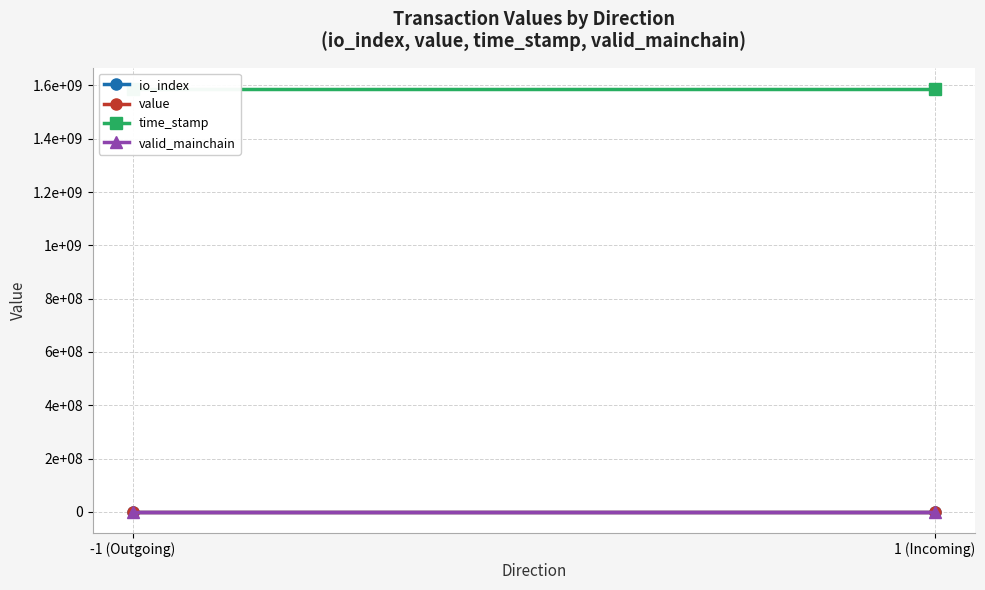

Reading right to left, extract all data points from this chart.

io_index: 0.0	0.0
value: 0.1	0.1
time_stamp: 1587728281.0	1587728293.0
valid_mainchain: 1.0	1.0